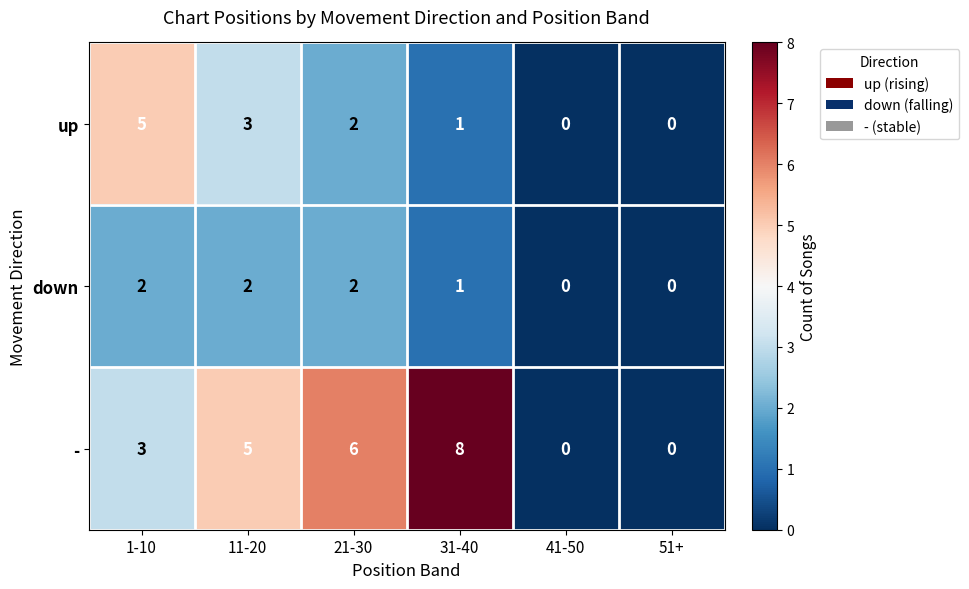

At which label is down closest to 1?

31-40